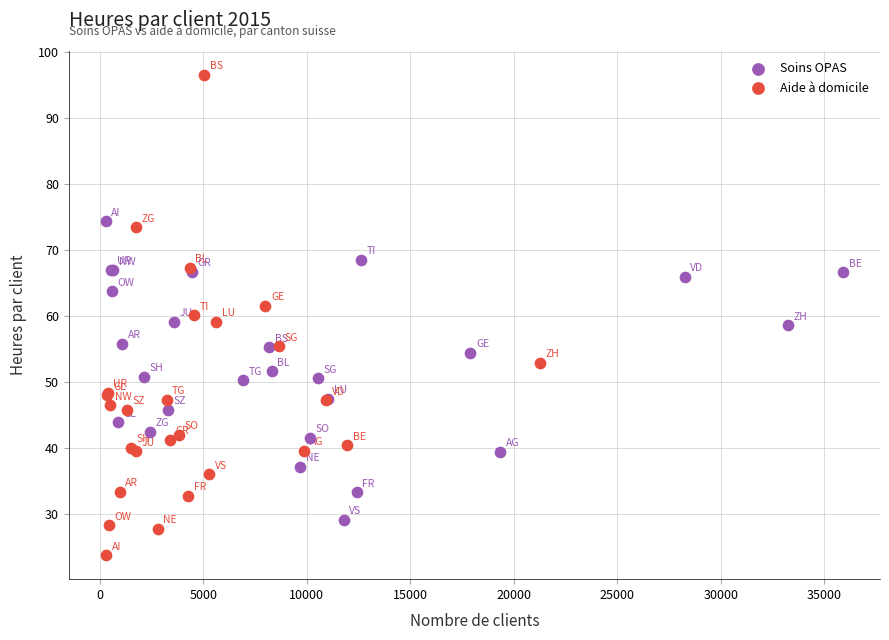

What are all the series names shown in the legend?

Soins OPAS, Aide à domicile